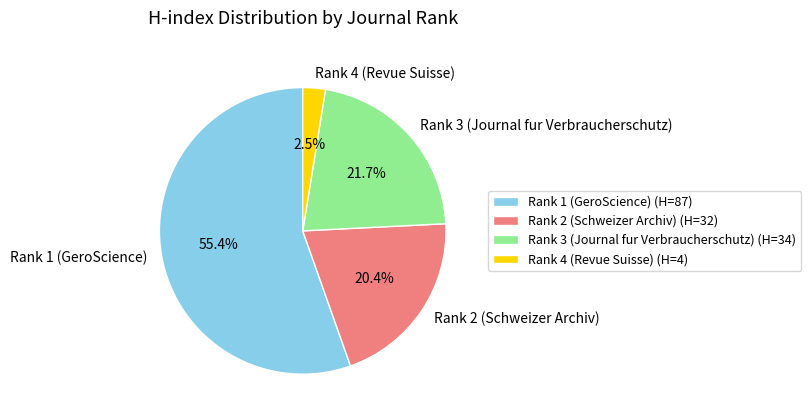

To the nearest percent, what portion does Rank 2 (Schweizer Archiv) represent?

20%